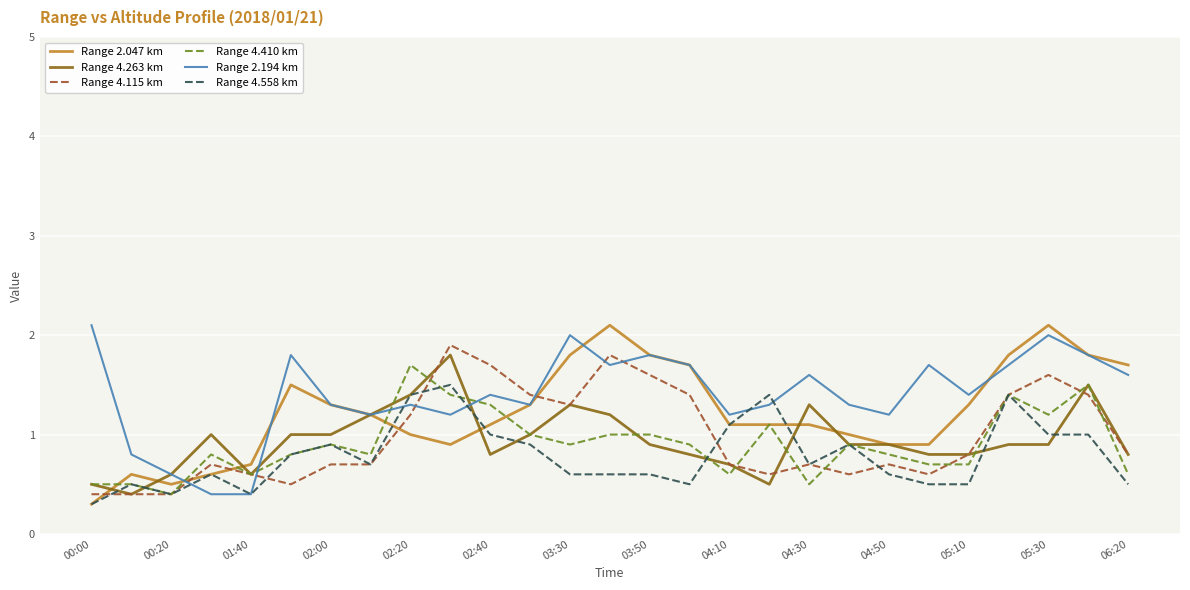

After their last crossing, which series has the higher values: Range 2.194 km or Range 4.115 km?

Range 2.194 km